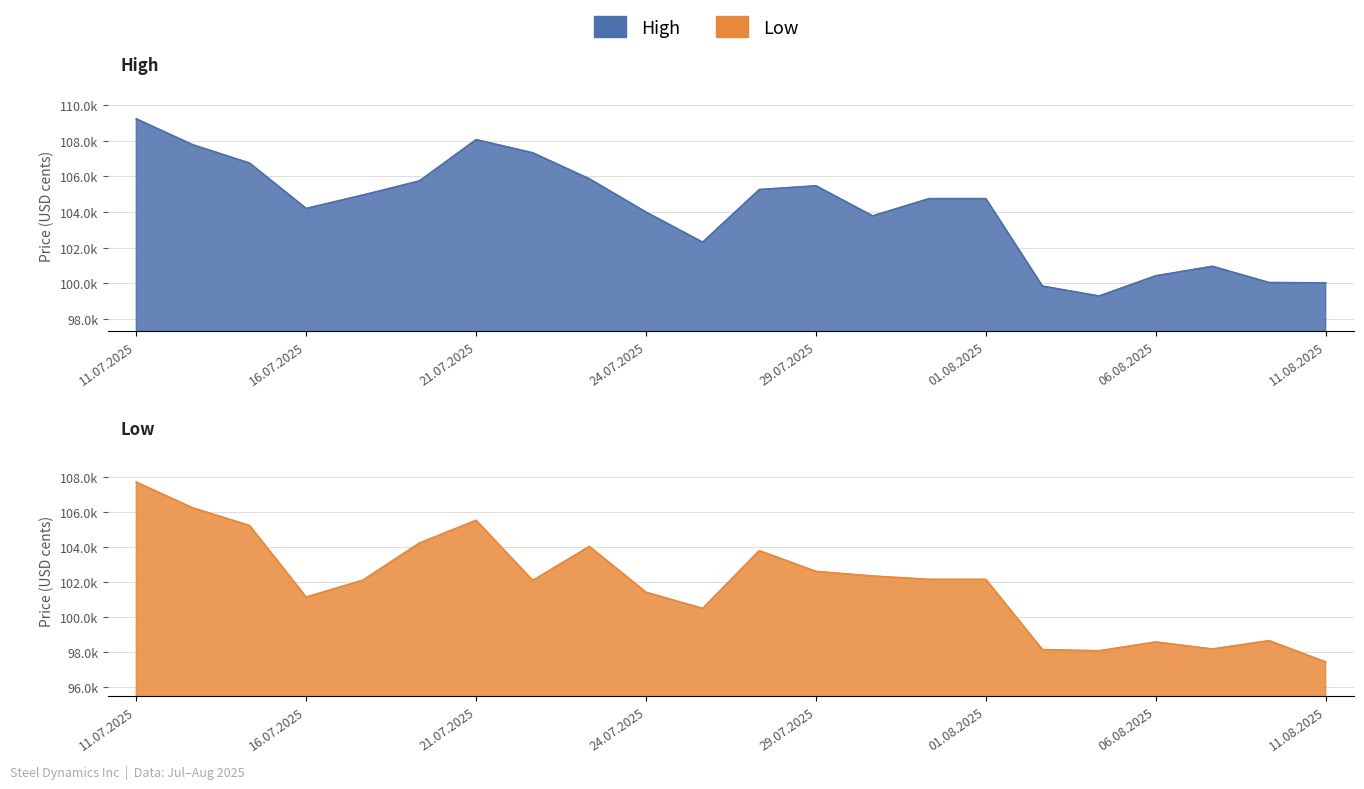

List the series in order of their overall mean, lowest first.

Low, High